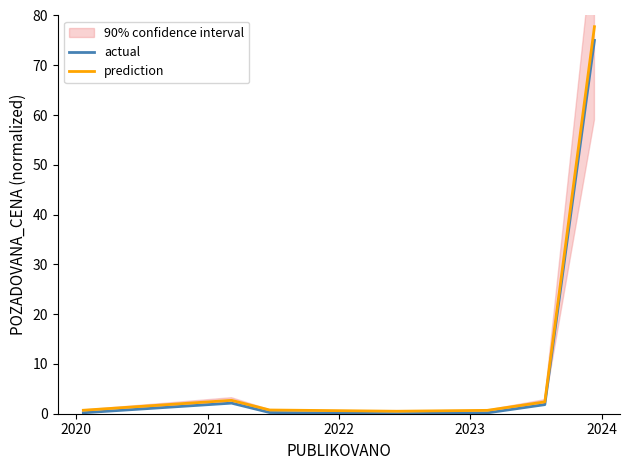

What is the maximum value for actual?

75.0